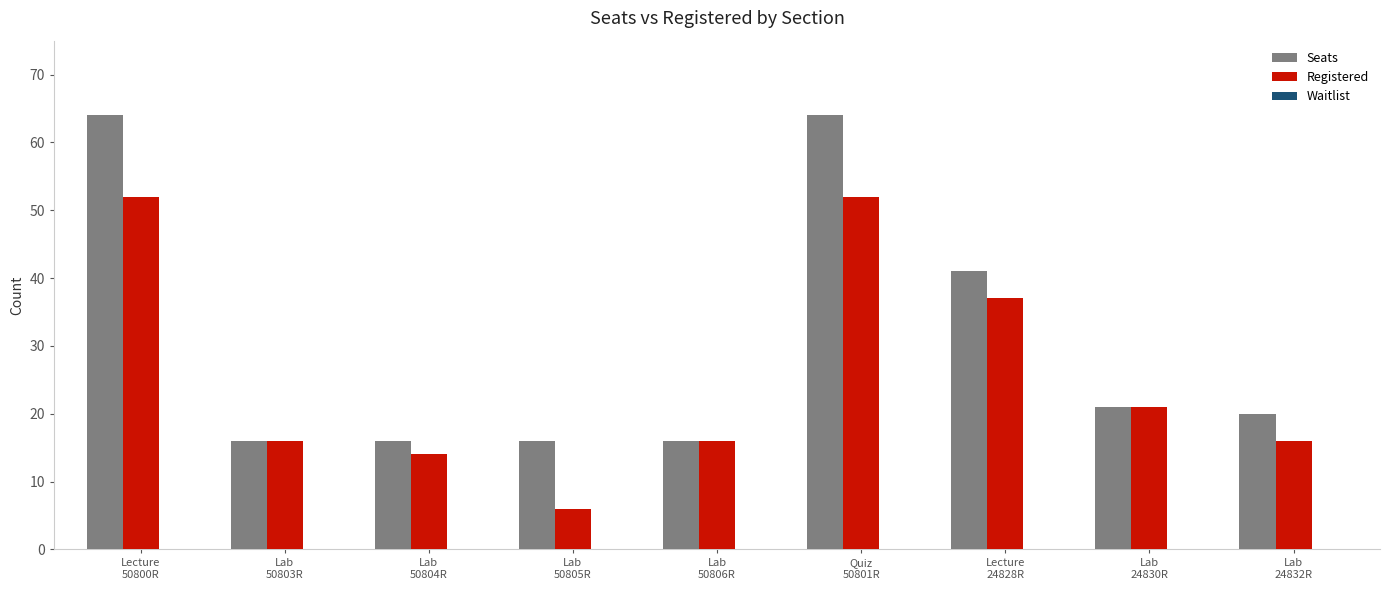

Does the chart contain stacked bars?

No